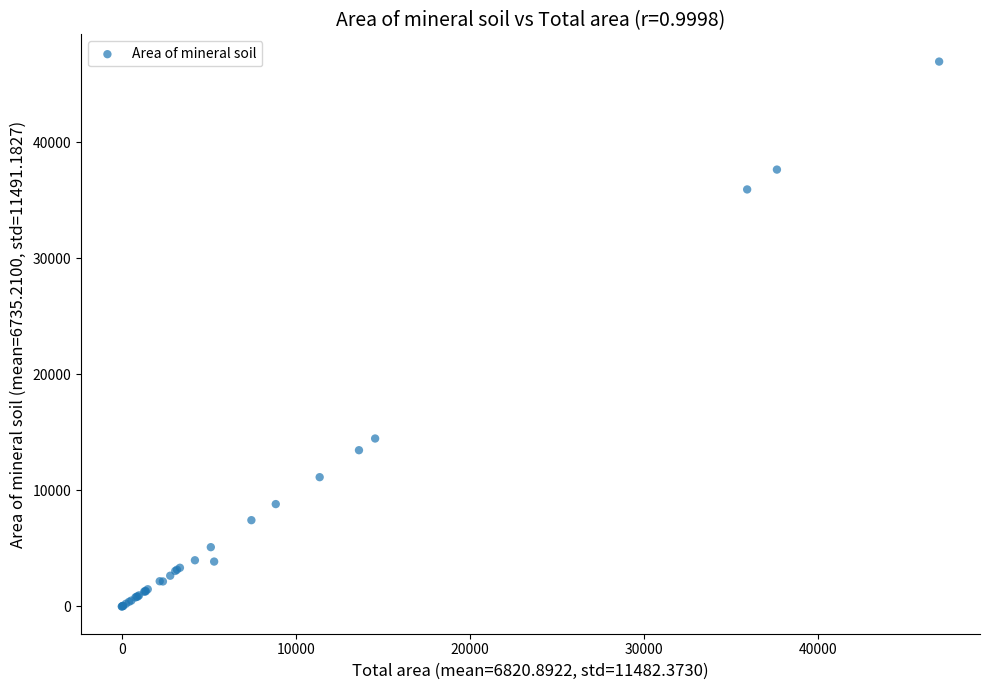

What Y value in the scatter plot is closest to 23479?

14476.2